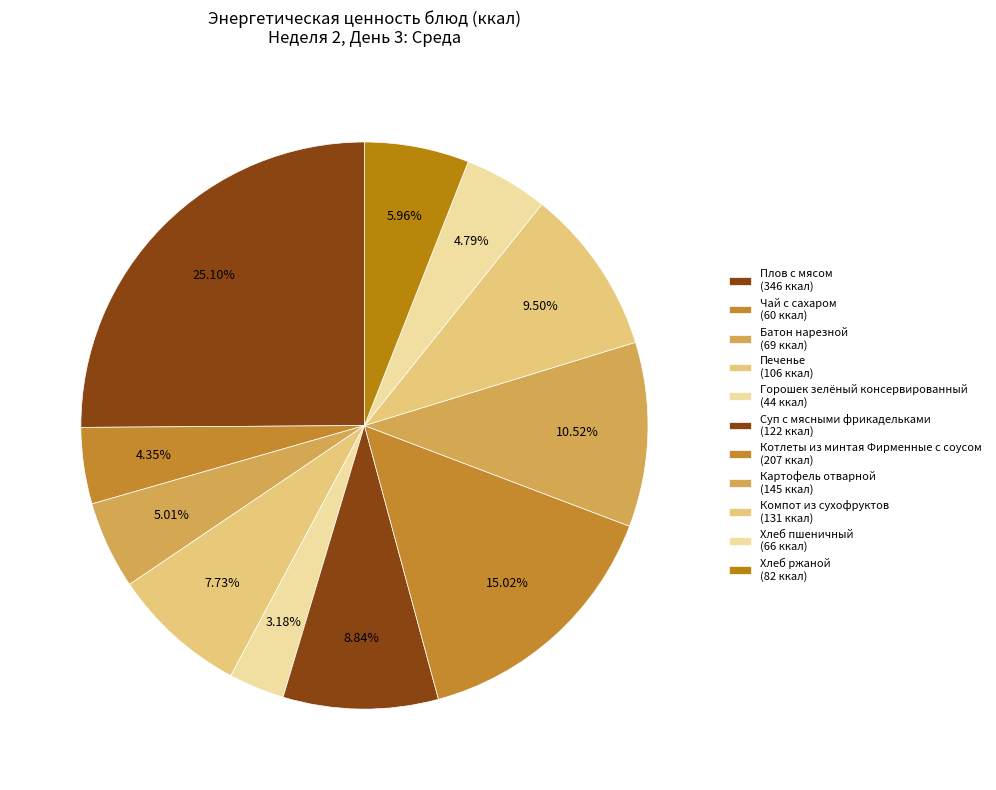

How many slices are in this pie chart?

11